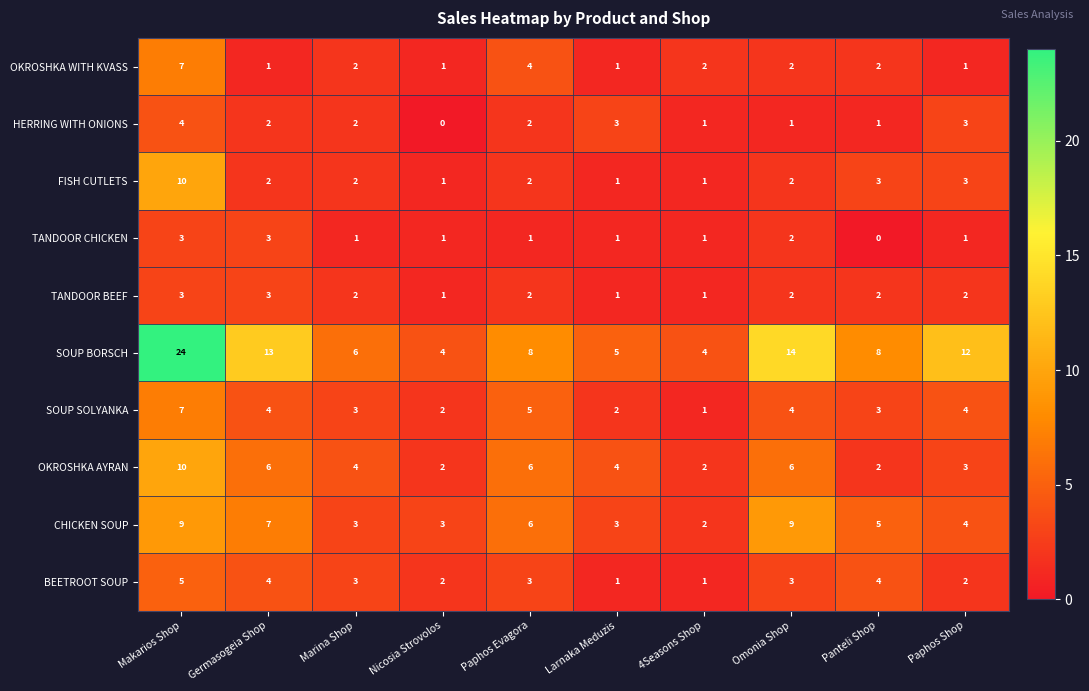

Which series has the largest range (max minus min)?

SOUP BORSCH